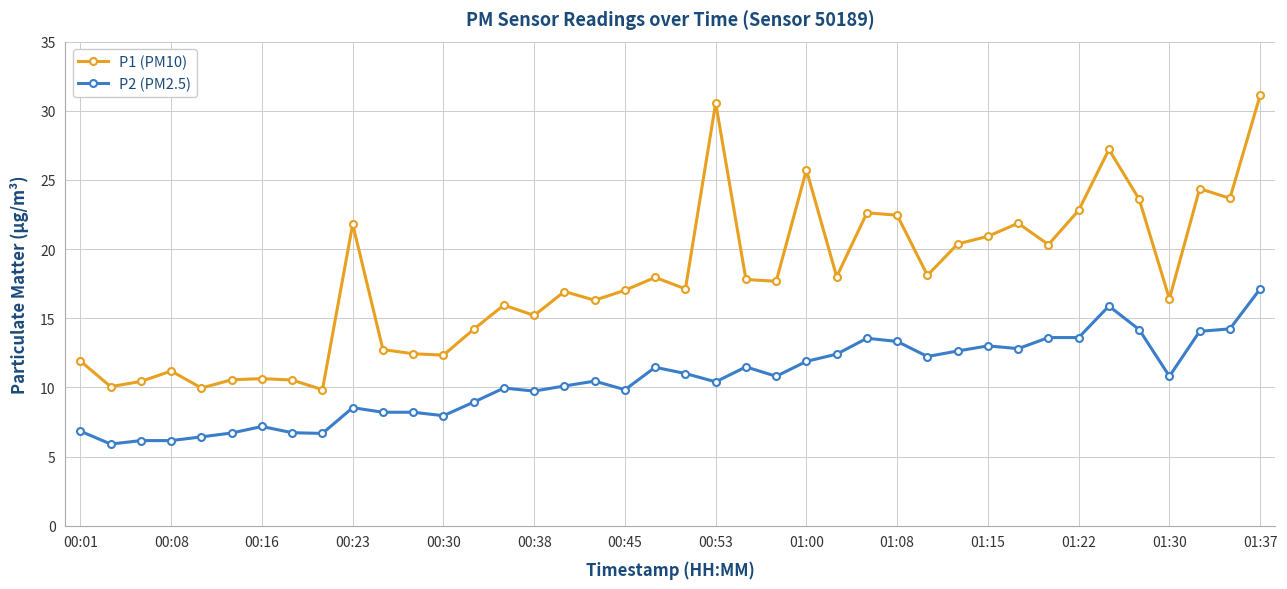

True or false: P1 (PM10) and P2 (PM2.5) intersect in this chart.

False